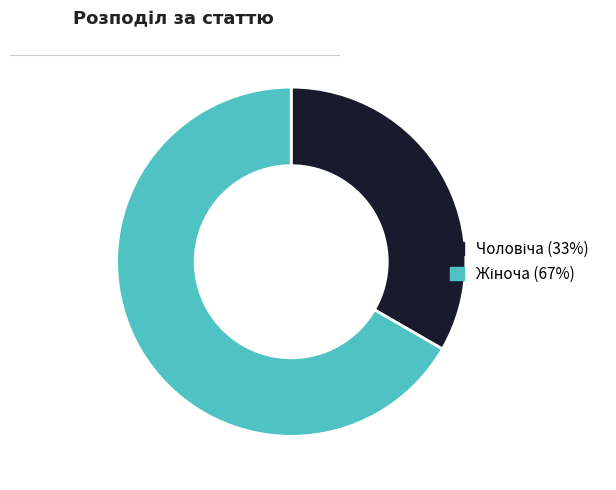

Is there a majority slice in this chart?

Yes